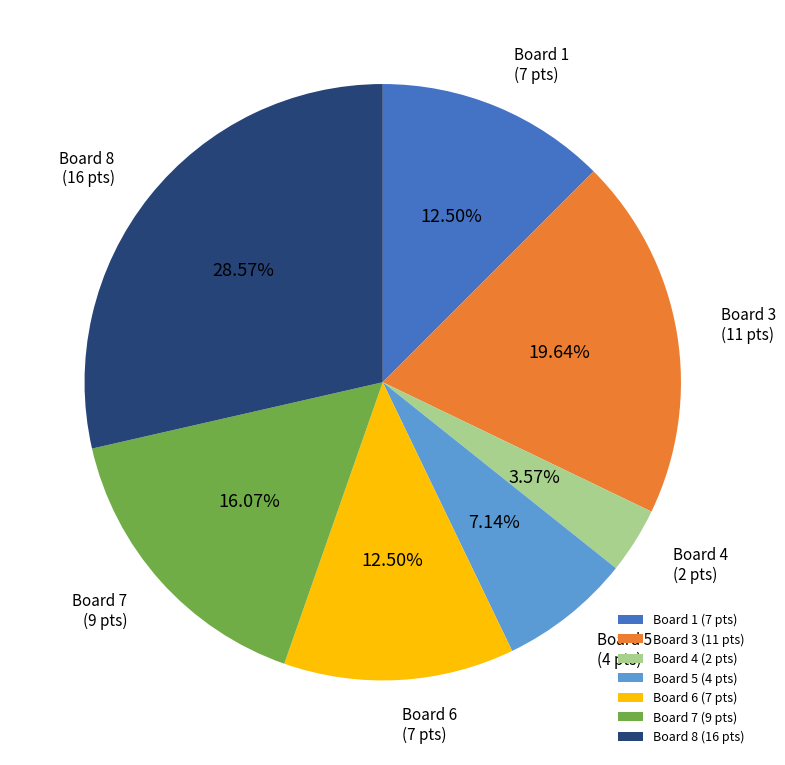

Between Board 7 (9 pts) and Board 1 (7 pts), which is larger?

Board 7 (9 pts)